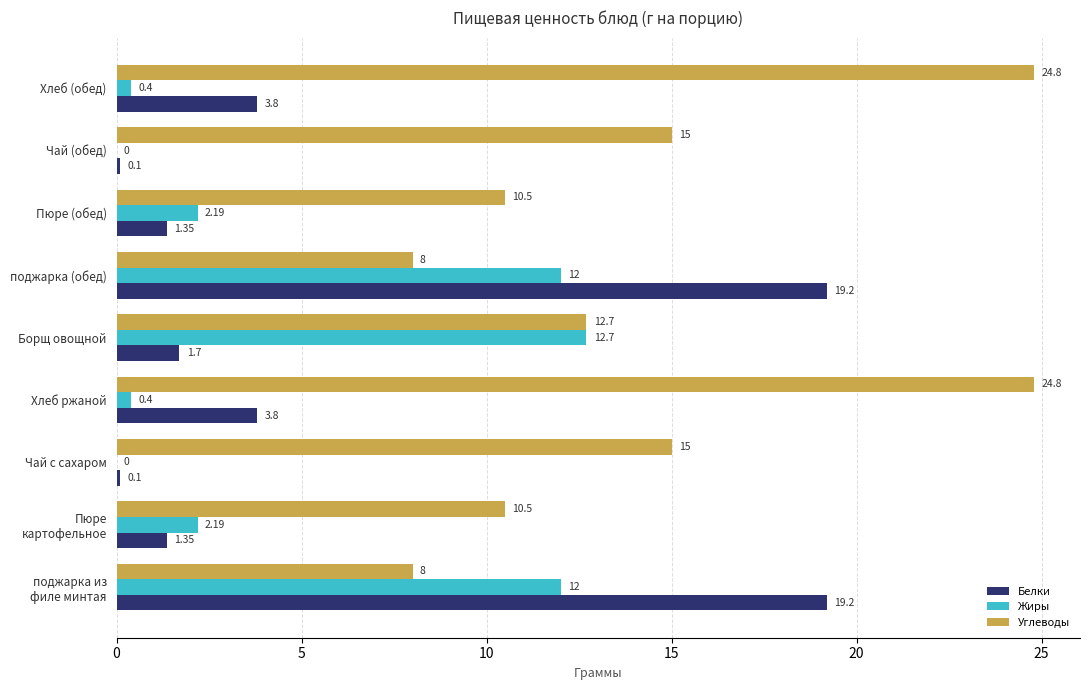

Which series has the largest total across all categories?

Углеводы